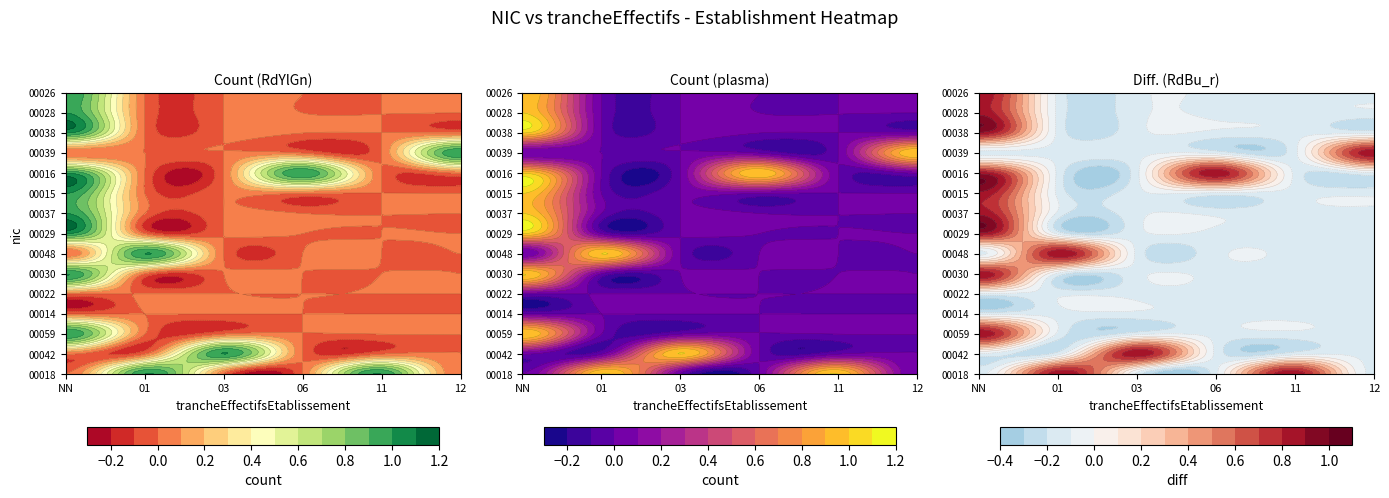

Between 03 and 01, which is larger?

01